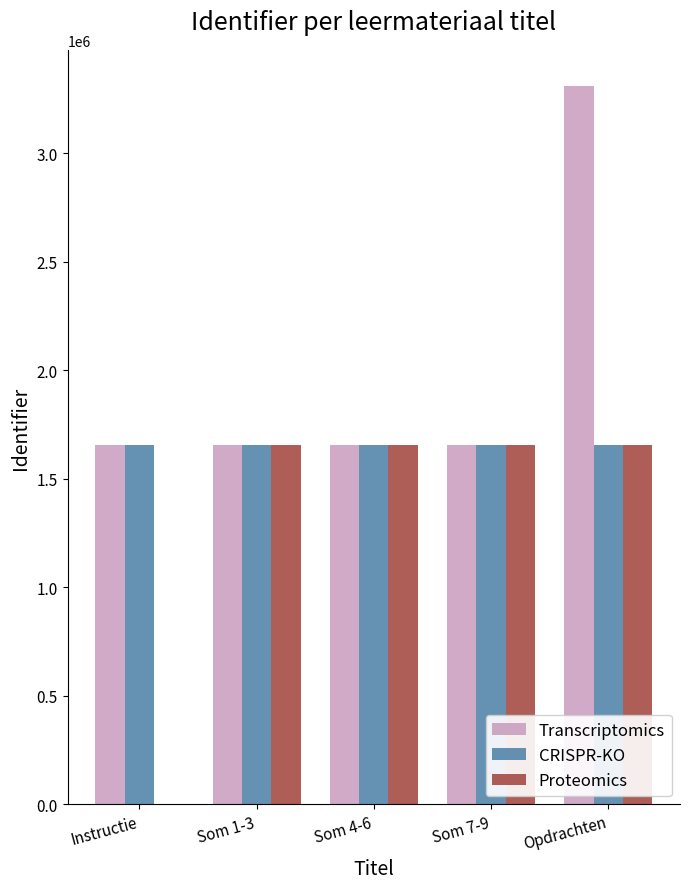

Does the chart contain stacked bars?

No